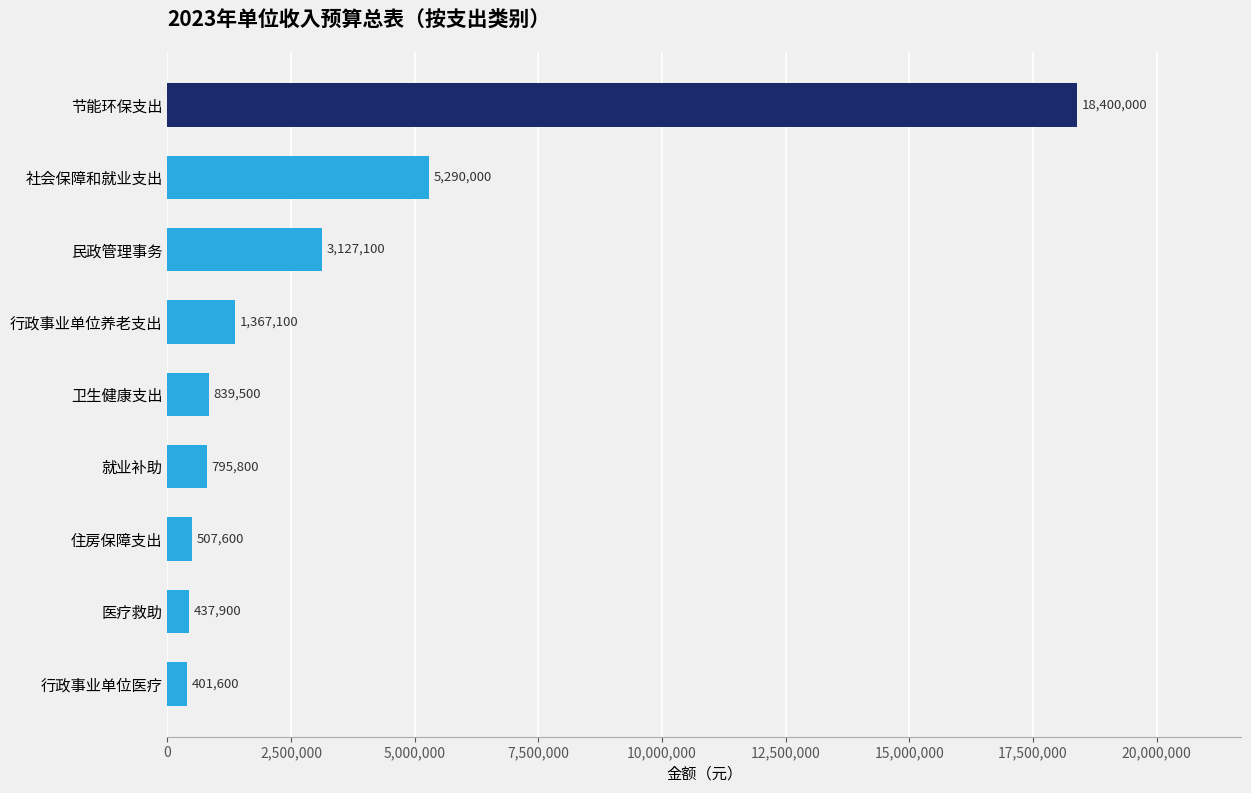

What is the difference between the maximum and second lowest values?

17962100